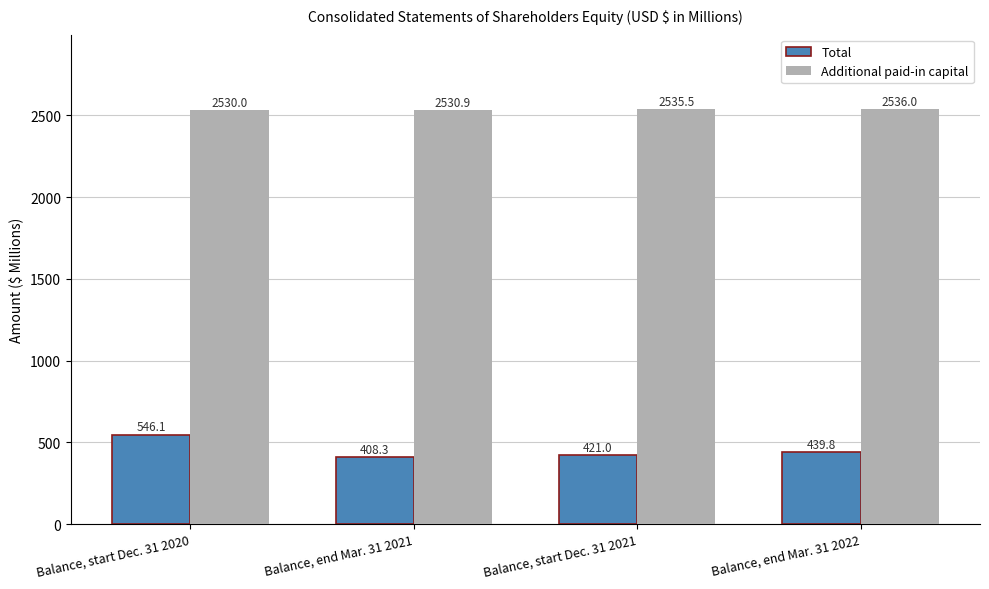

What is the greatest value displayed?

2536.0